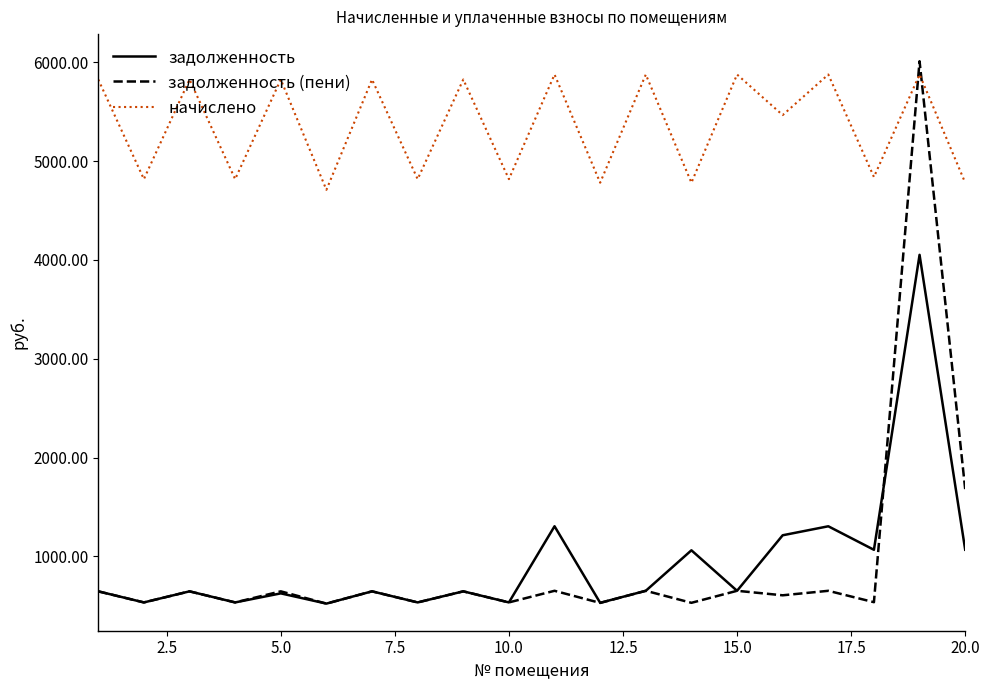

Which series has the largest range (max minus min)?

задолженность (пени)